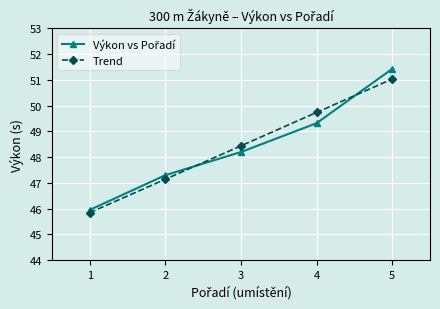

What is the spread (max minus min) of values at 4?

0.4